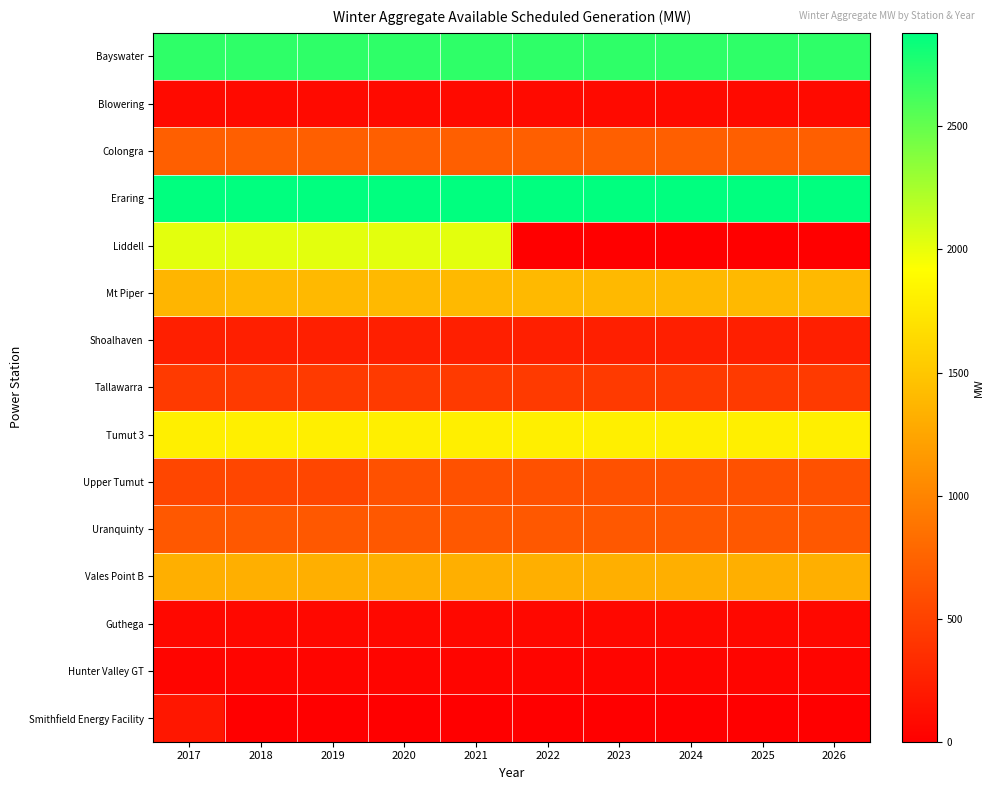

Which series has the widest spread of values?

Liddell